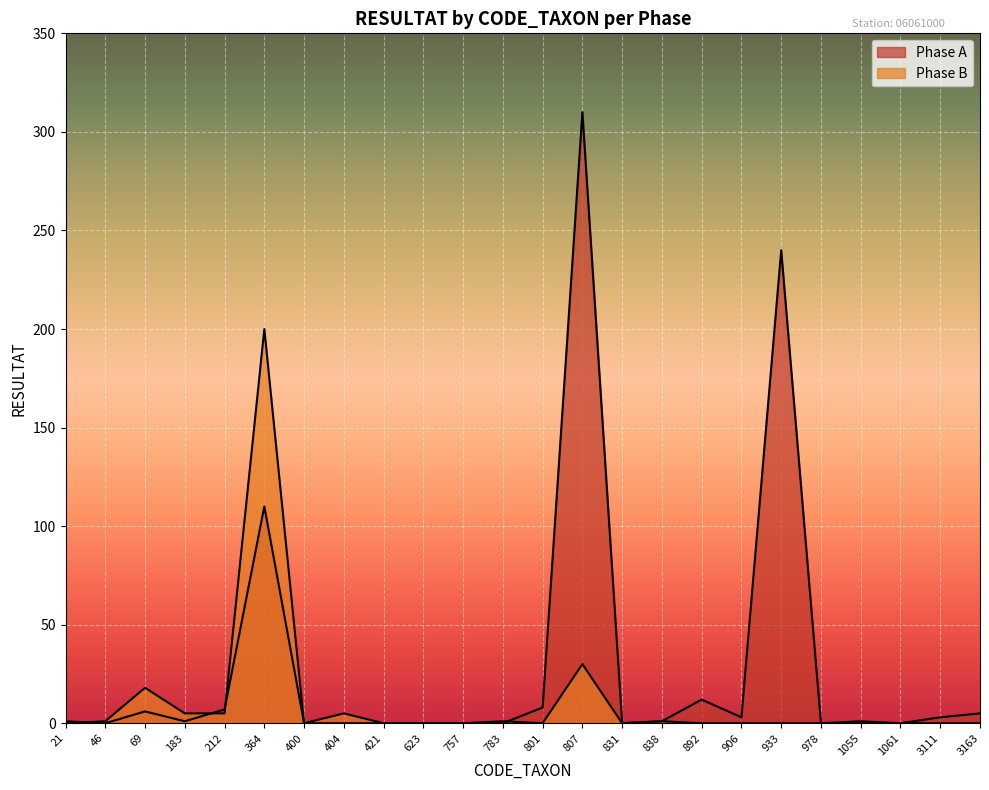

Rank the categories by Phase B value from highest to lowest.

364, 807, 69, 183, 212, 404, 46, 783, 838, 21, 400, 421, 623, 757, 801, 831, 892, 906, 933, 978, 1055, 1061, 3111, 3163